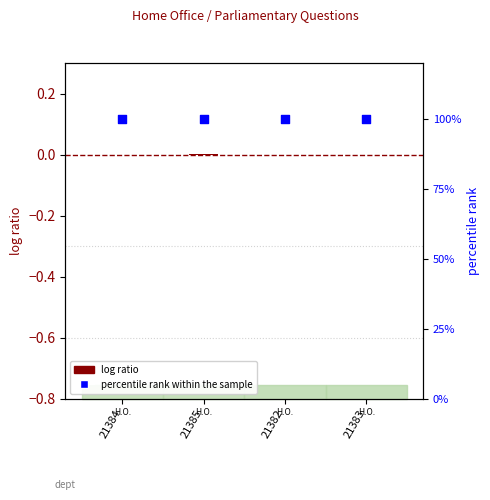

Which series contains the highest Y value?

percentile rank within the sample